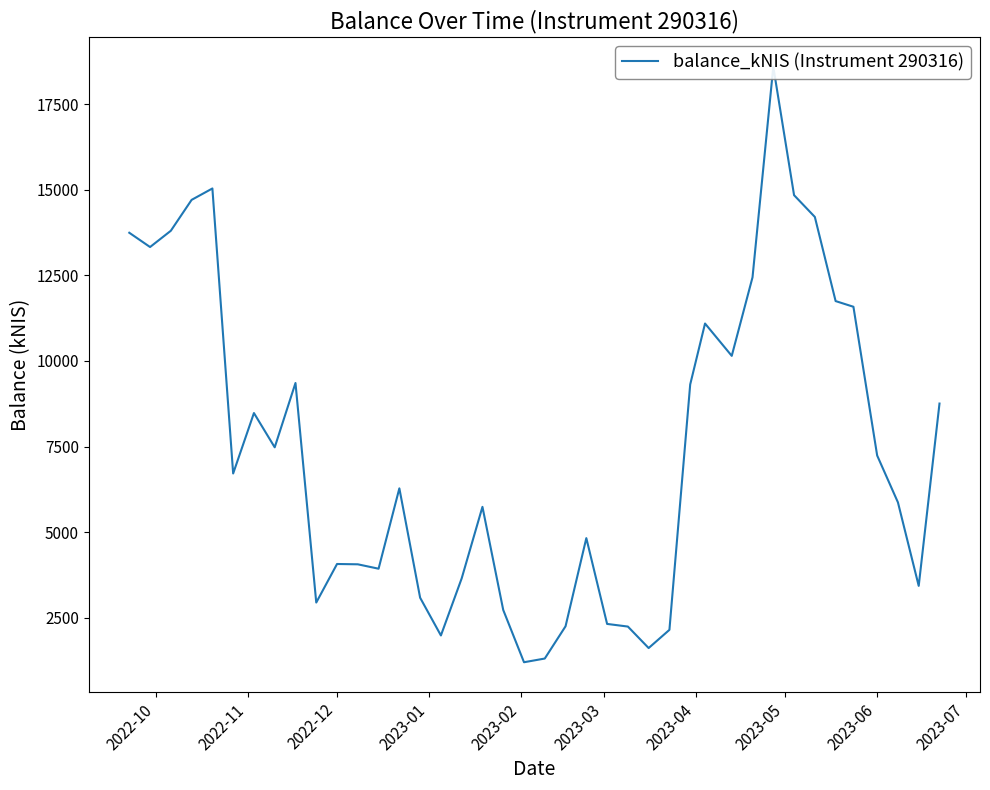

How many points are higher than both their immediate neighbors (excluding endpoints)?

9